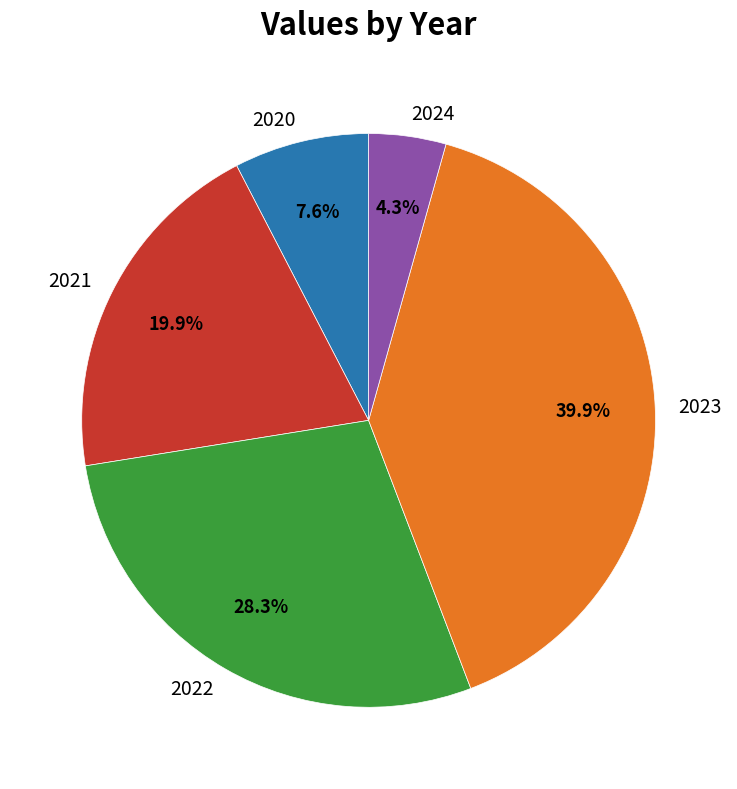

Rank the categories by value from lowest to highest.

2024, 2020, 2021, 2022, 2023